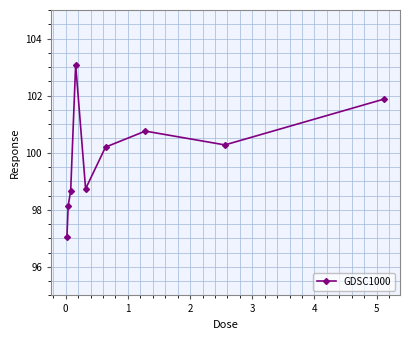

True or false: there are more than 0 points higher than both neighbors.

True